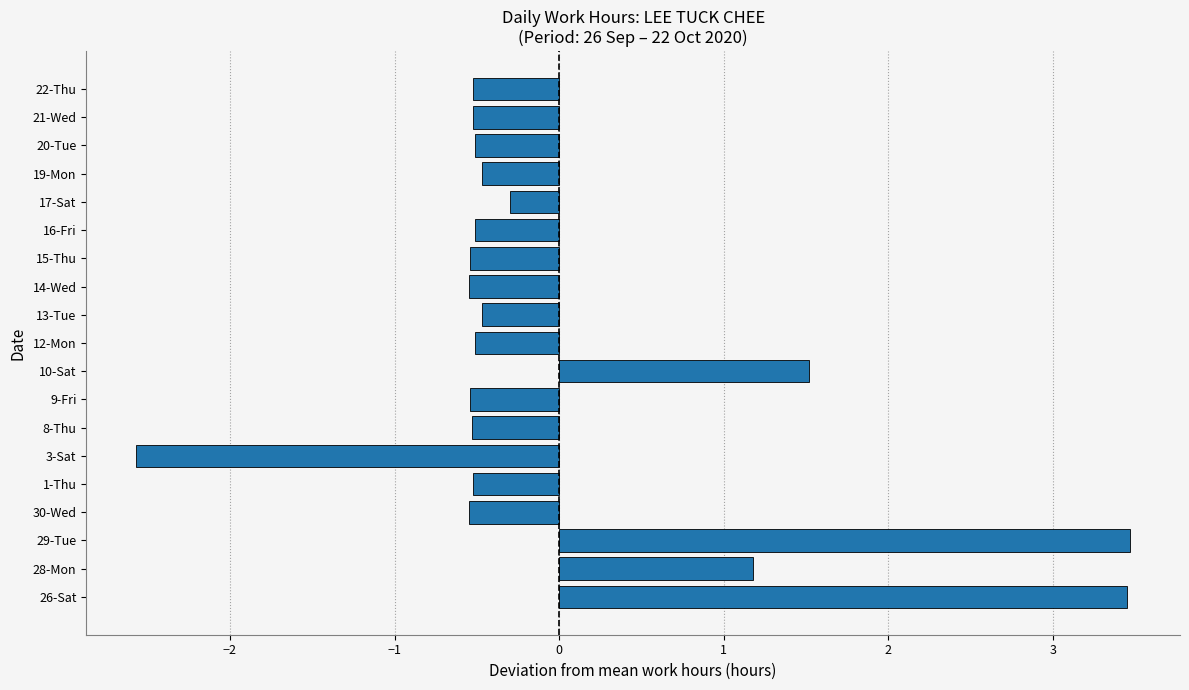

Count the number of categories in the chart.

19